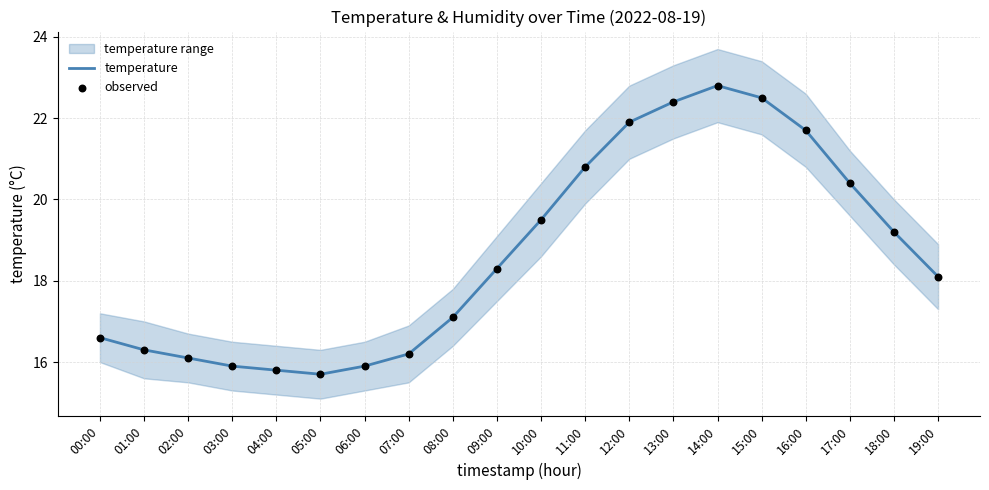

What is the total value across all series at 05:00?

31.4